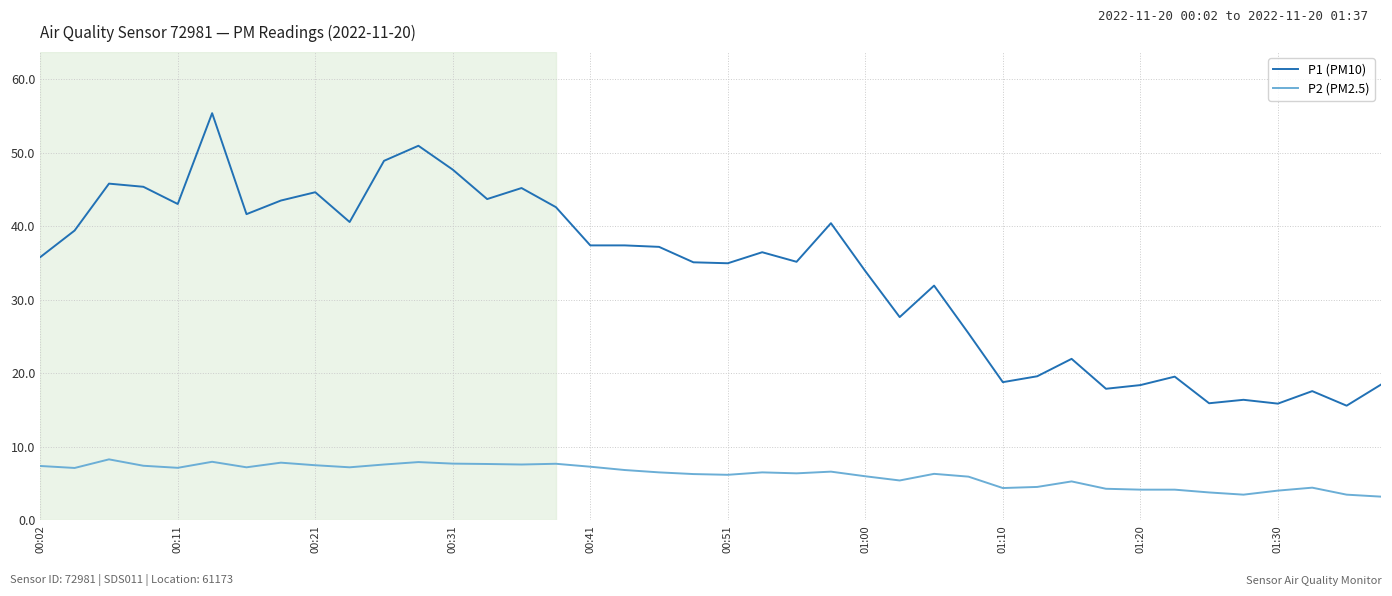

Which series has the largest total across all categories?

P1 (PM10)